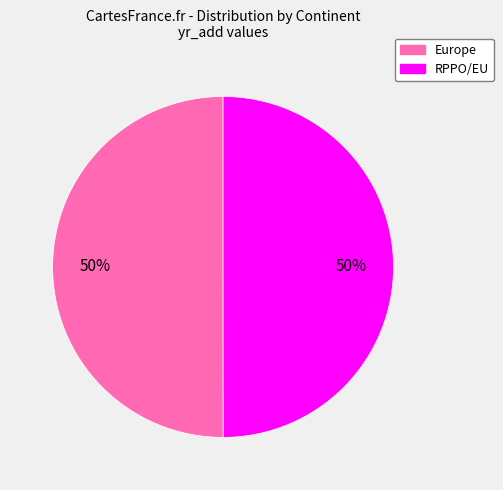

Count the number of slices in the pie.

2